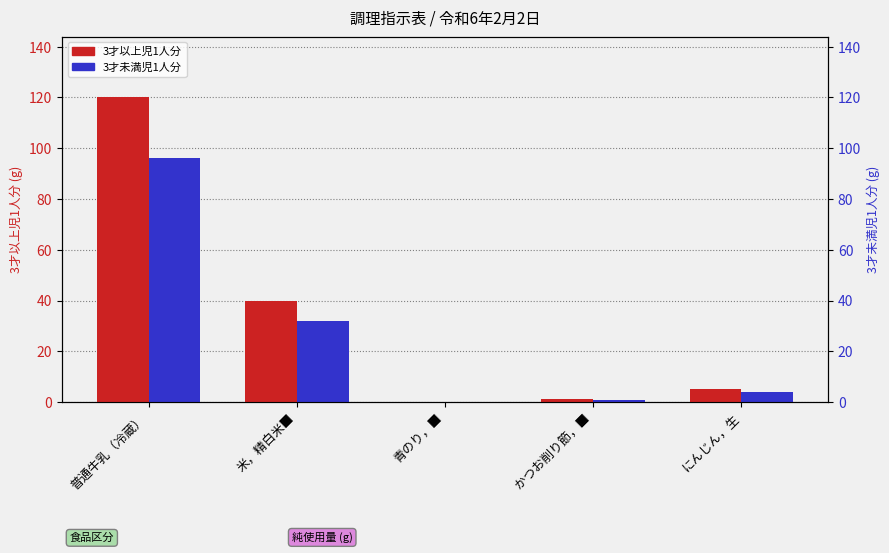

What is the highest value of the 3才未満児1人分 series?

96.0